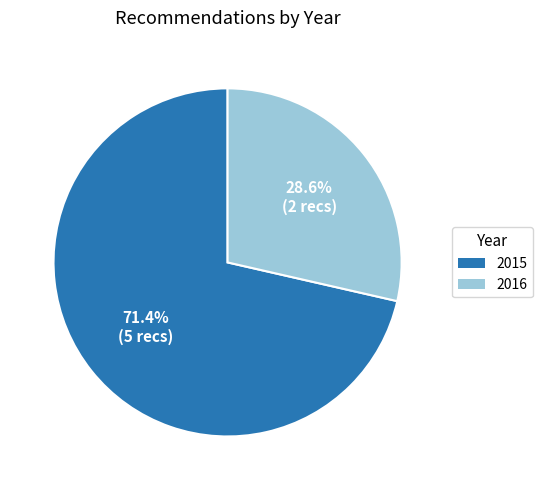

Is there a majority slice in this chart?

Yes